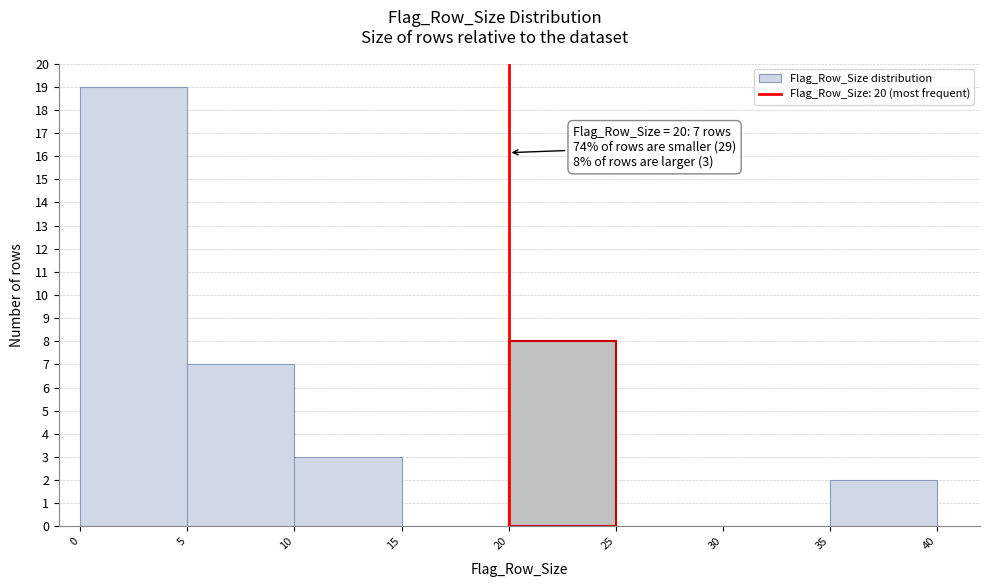

Which range on the x-axis has the tallest bar?

0 to 5